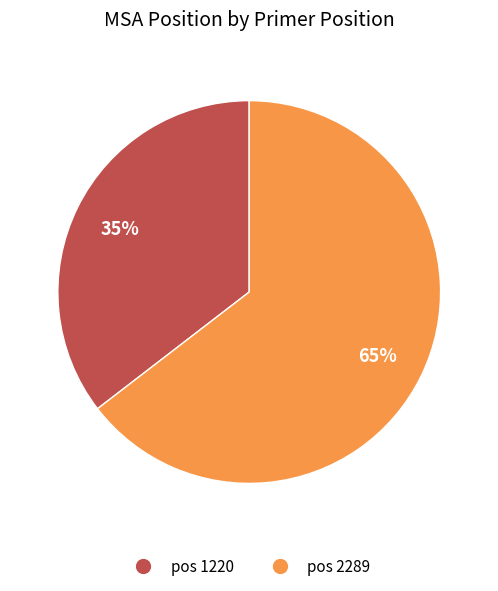

Is there any slice that represents more than half of the pie?

Yes